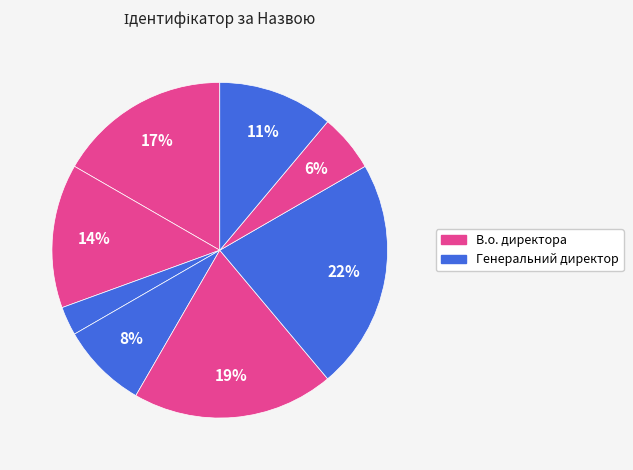

How many segments does this pie chart have?

8